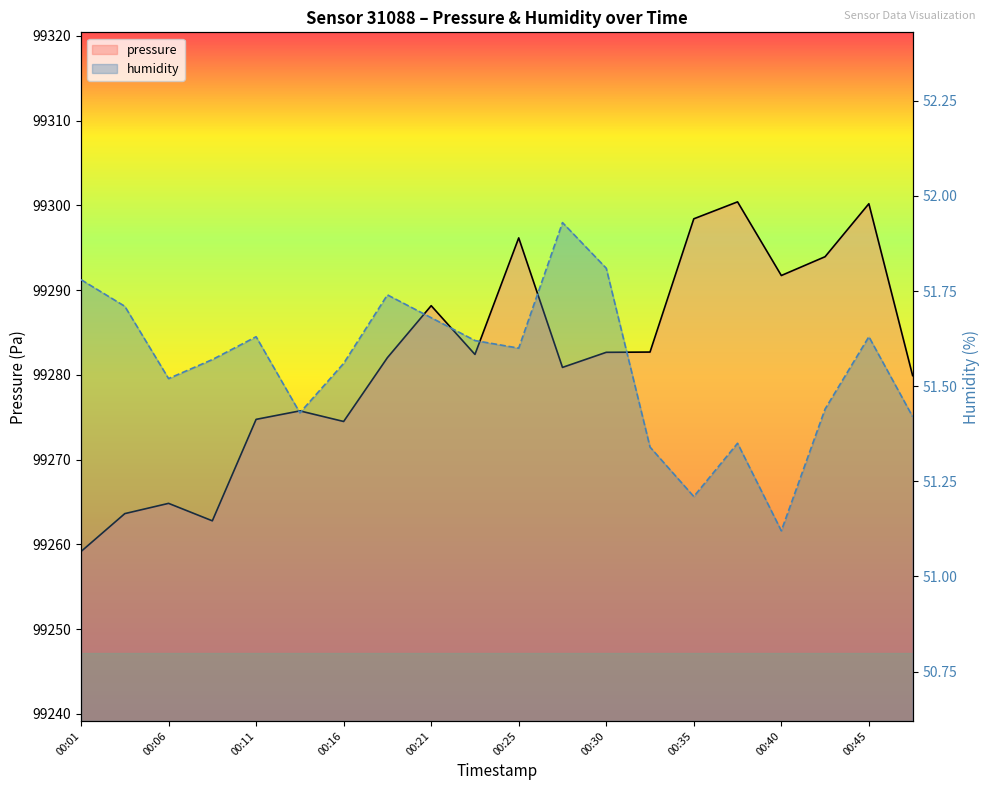

At how many categories does at least one series exceed 46258?

20